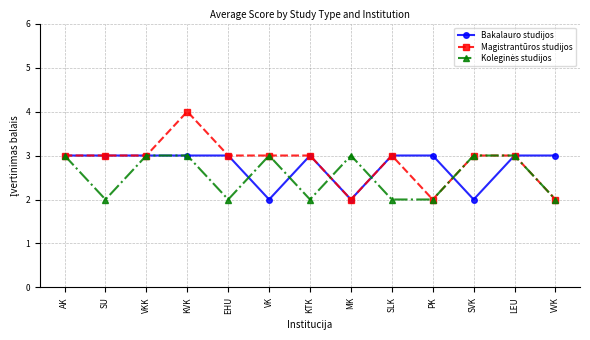

Which series changed the most between VKK and VK?

Bakalauro studijos